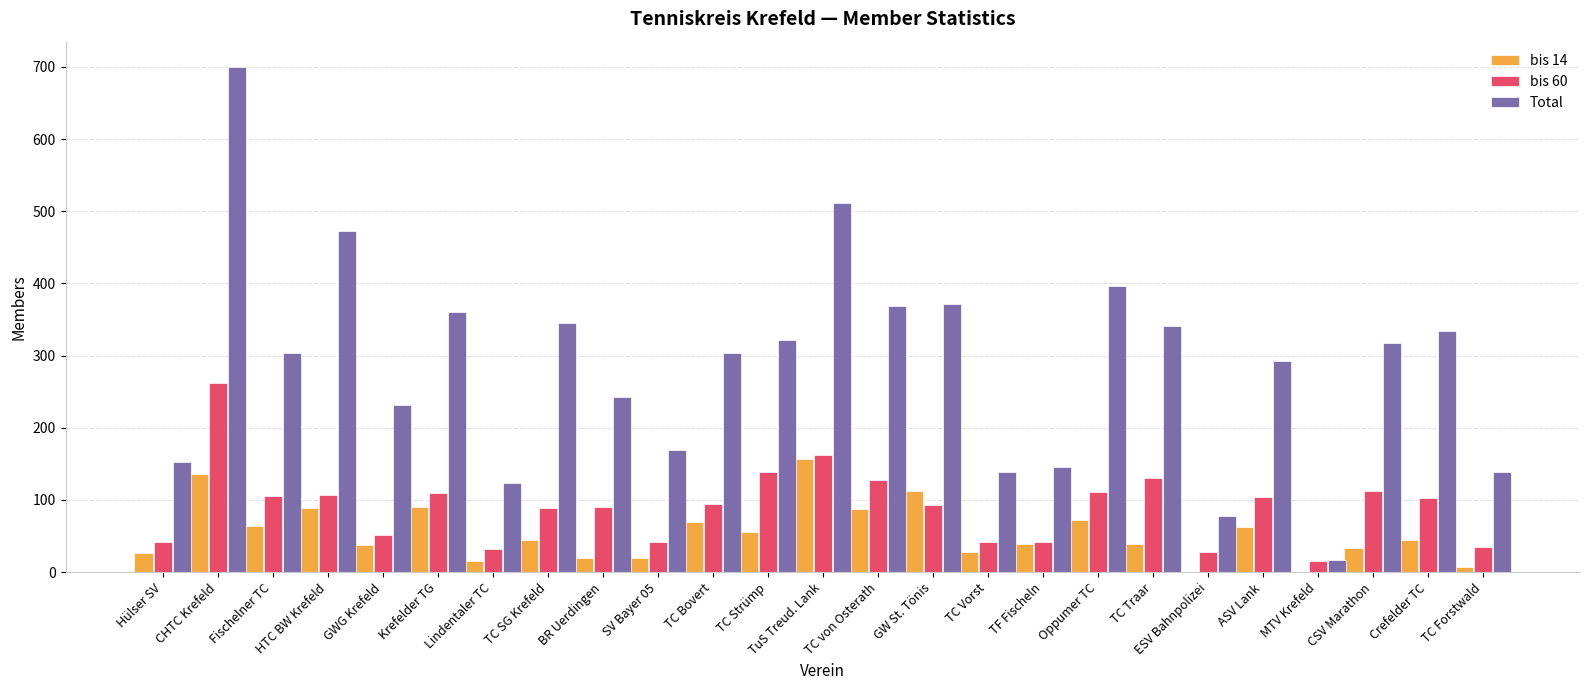

Between Fischelner TC and ESV Bahnpolizei, which series saw the biggest shift?

Total